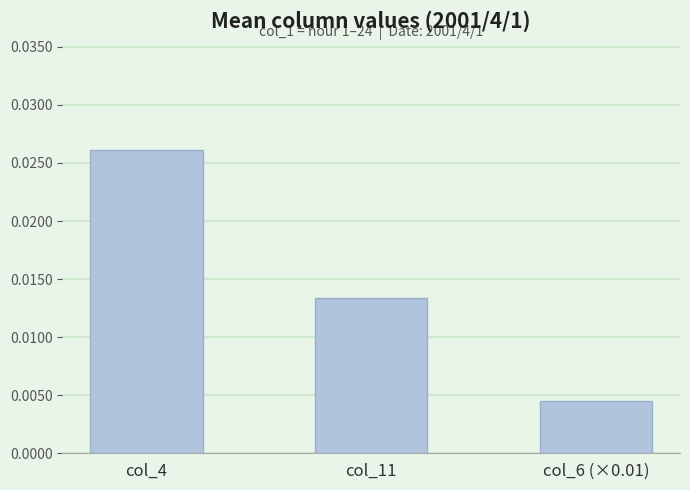

Are the bars horizontal?

No